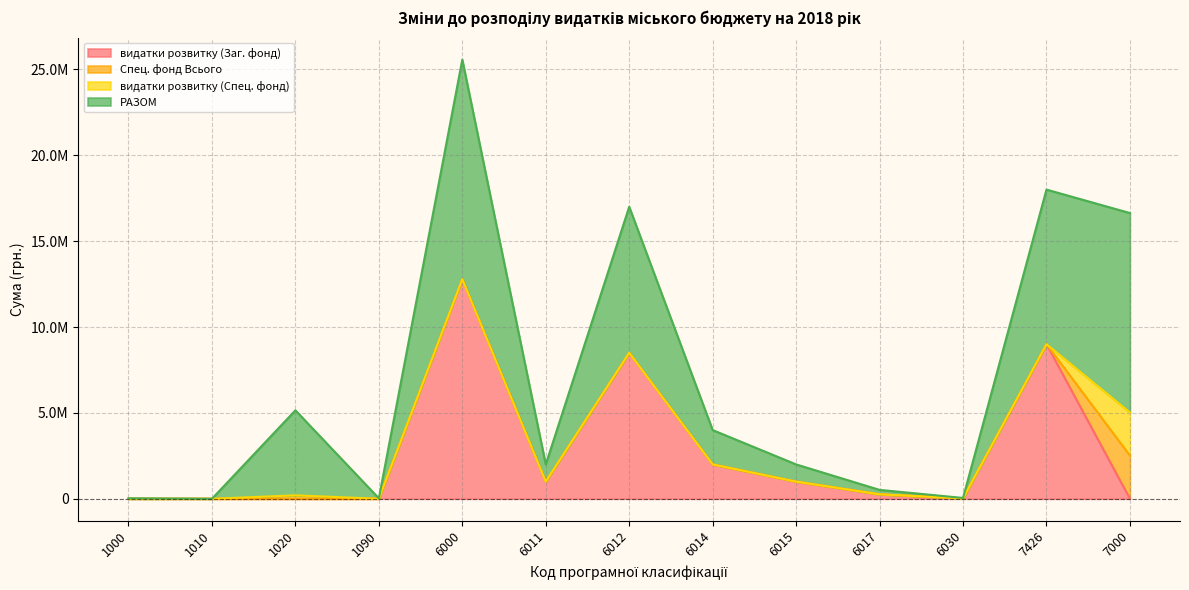

Rank the series at 6012 from lowest to highest value.

Спец. фонд Всього, видатки розвитку (Спец. фонд), видатки розвитку (Заг. фонд), РАЗОМ